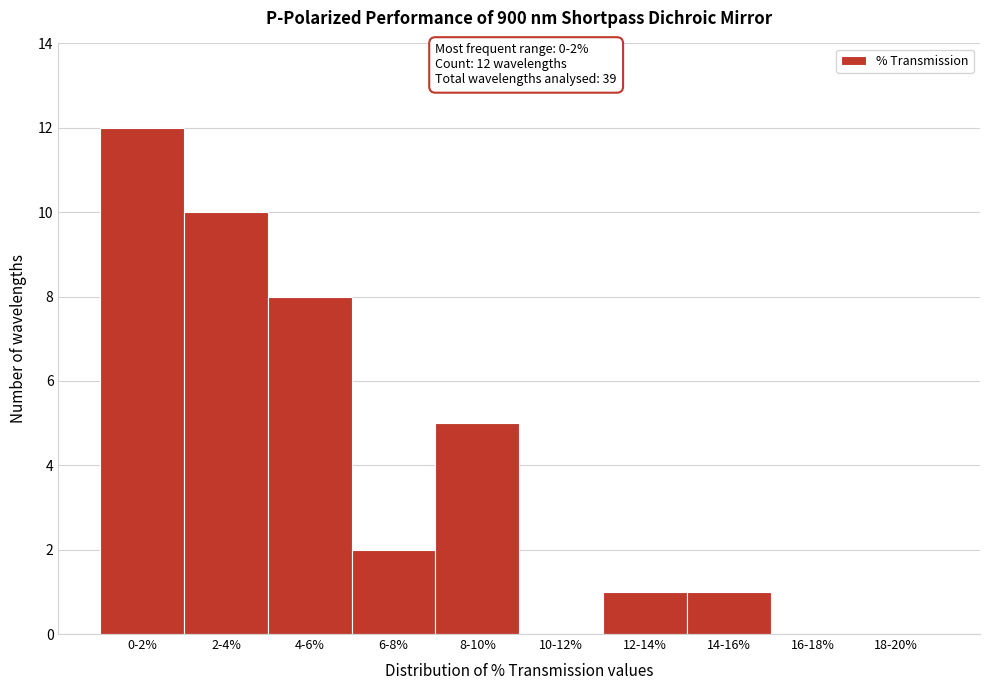

Reading left to right, extract all data points from this chart.

0-2%=12	2-4%=10	4-6%=8	6-8%=2	8-10%=5	10-12%=0	12-14%=1	14-16%=1	16-18%=0	18-20%=0